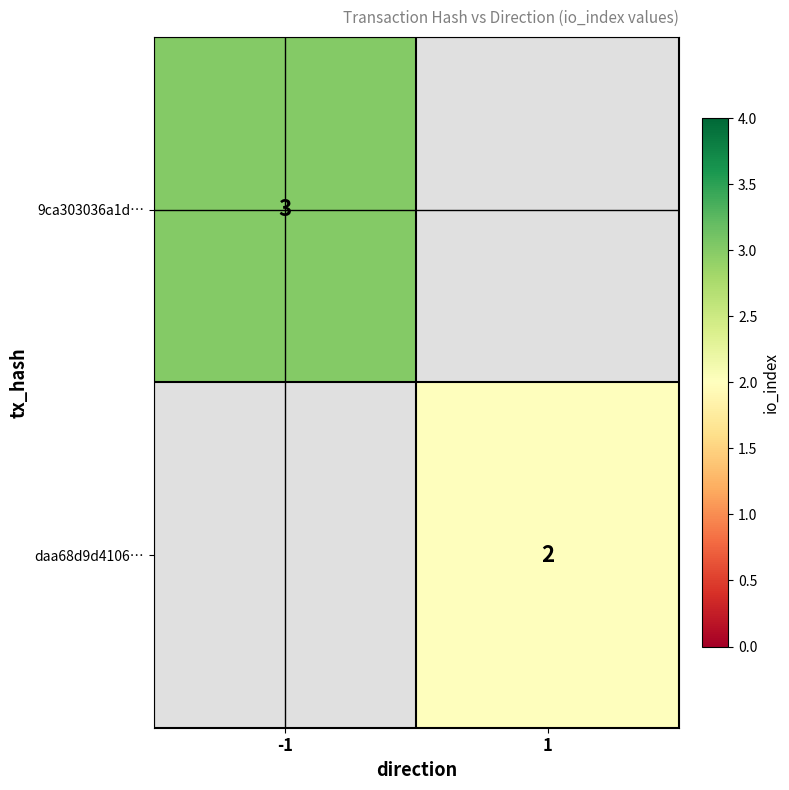

True or false: daa68d9d4106… has a value of 3.4 at 1.

False